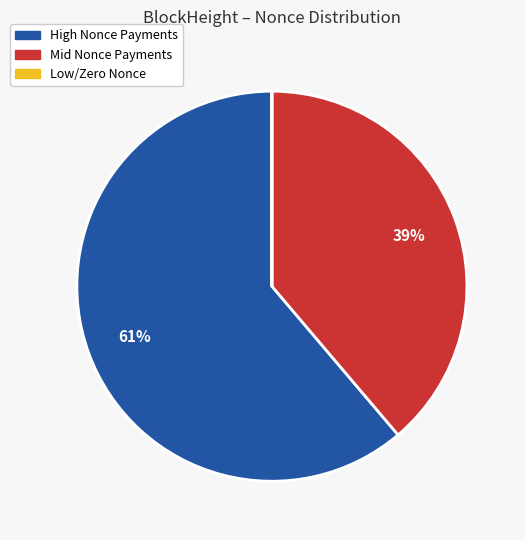

Is there a majority slice in this chart?

Yes